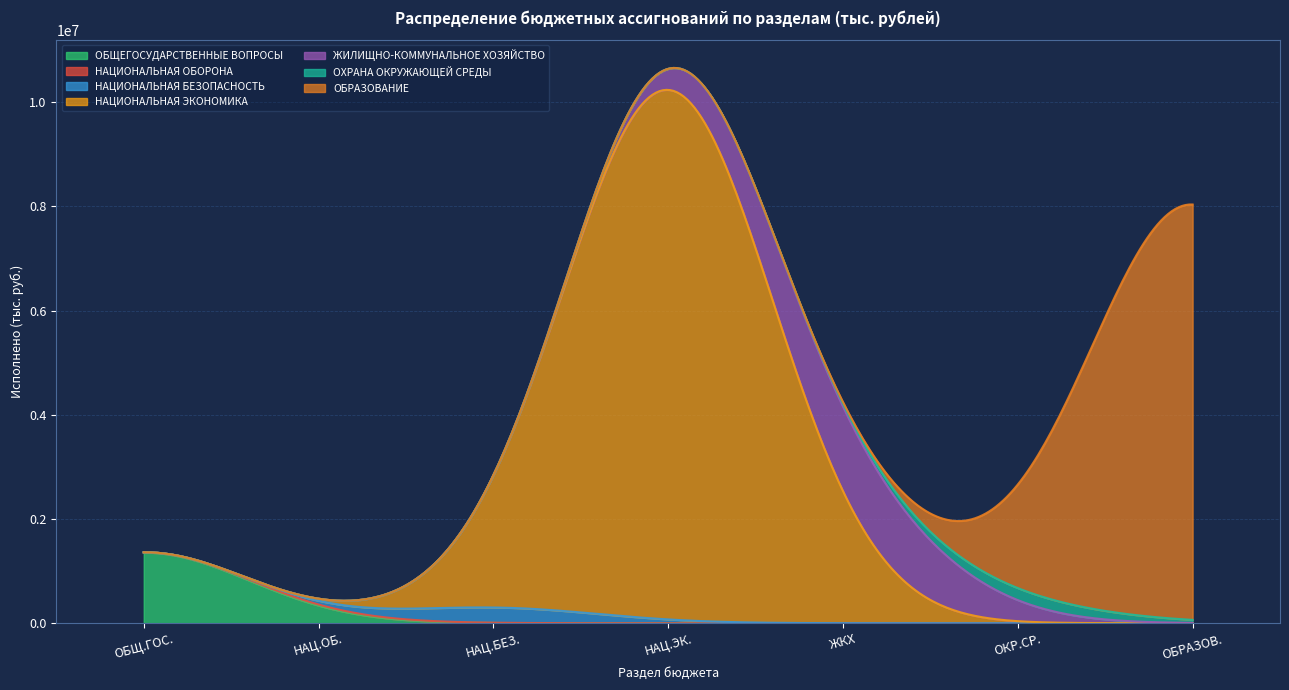

Is it true that the value at НАЦИОНАЛЬНАЯ ЭКОНОМИКА is 4942055.3?

False